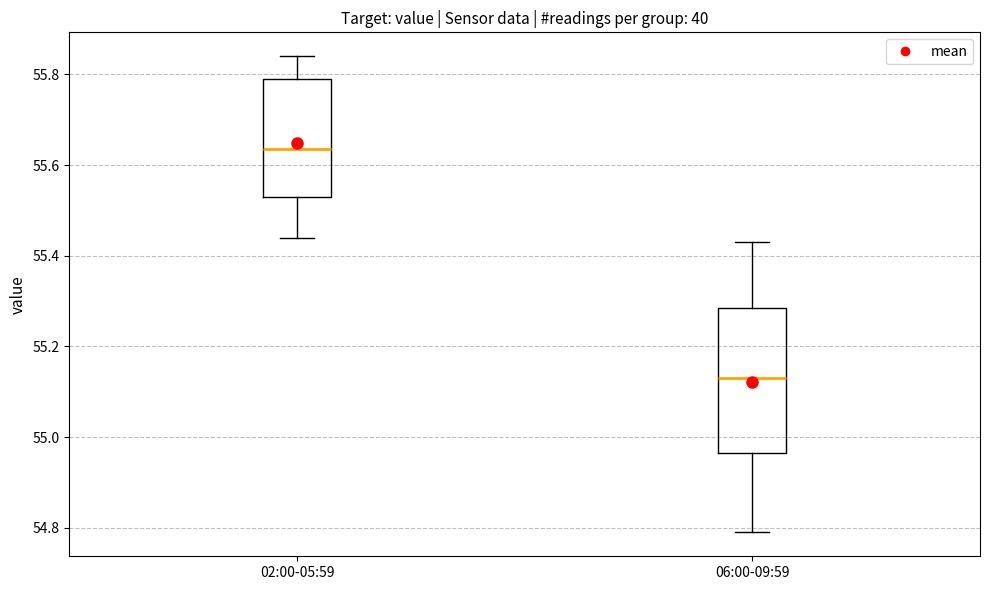

Where does the lower whisker of the box for 06:00-09:59 end on the y-axis? The values are not printed on the chart, so give them approximately, as read against the axis.

54.80